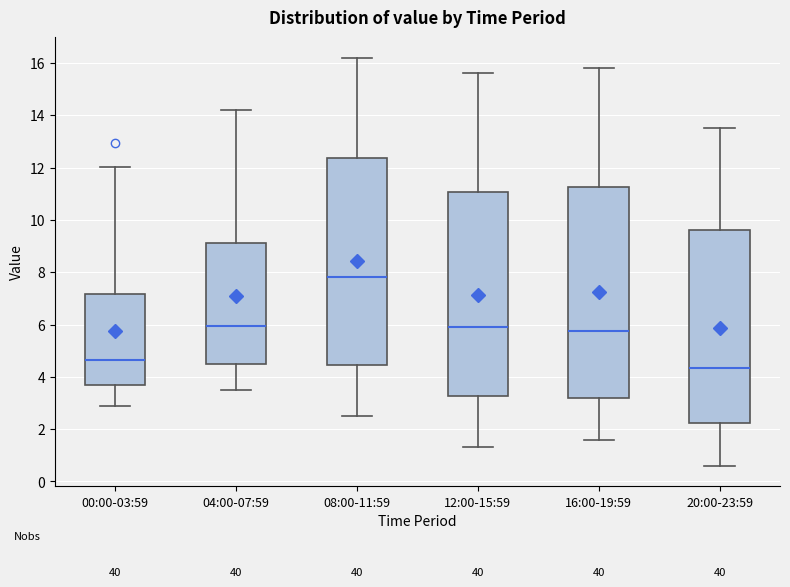

Reading left to right, read every box against the y-axis: the position of its median line, the range the box covers, and the ends of its whiskers. The values are not printed on the chart, so give them approximately, as read against the axis.

00:00-03:59: median 4.6, box 3.6 to 7.2, whiskers 2.8 to 12.0
04:00-07:59: median 6.0, box 4.4 to 9.2, whiskers 3.6 to 14.2
08:00-11:59: median 7.8, box 4.4 to 12.4, whiskers 2.6 to 16.2
12:00-15:59: median 6.0, box 3.2 to 11.0, whiskers 1.4 to 15.6
16:00-19:59: median 5.8, box 3.2 to 11.2, whiskers 1.6 to 15.8
20:00-23:59: median 4.4, box 2.2 to 9.6, whiskers 0.6 to 13.6